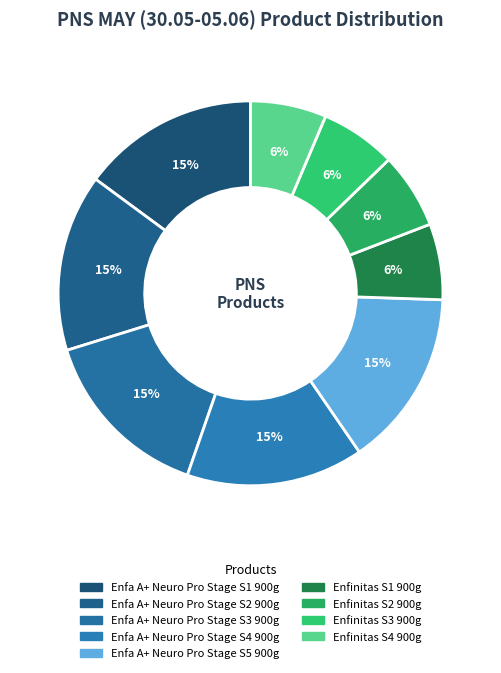

How many slices are in this pie chart?

9